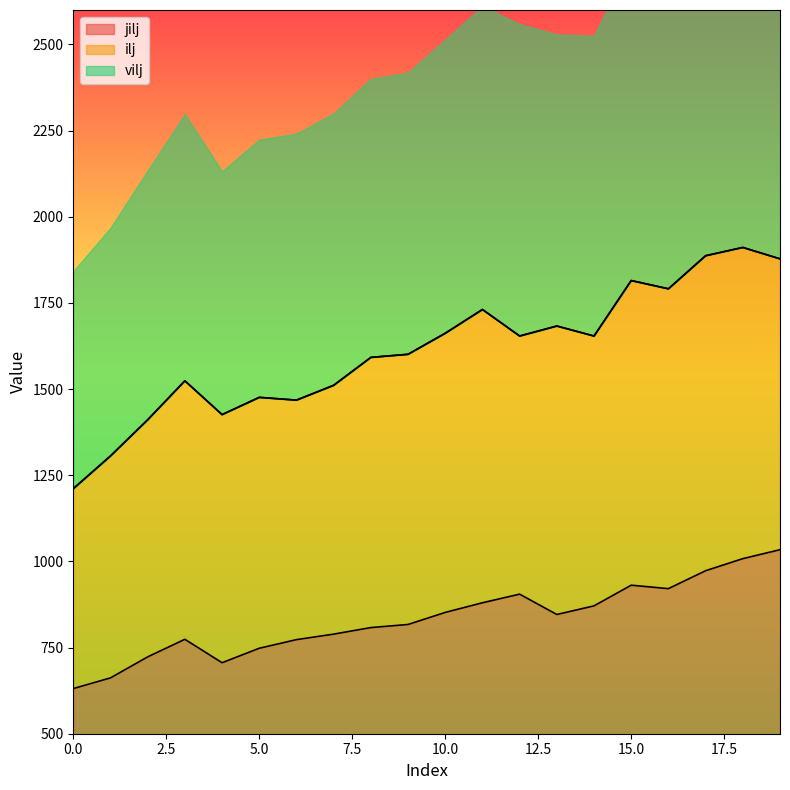

How many lines are shown in the chart?

2